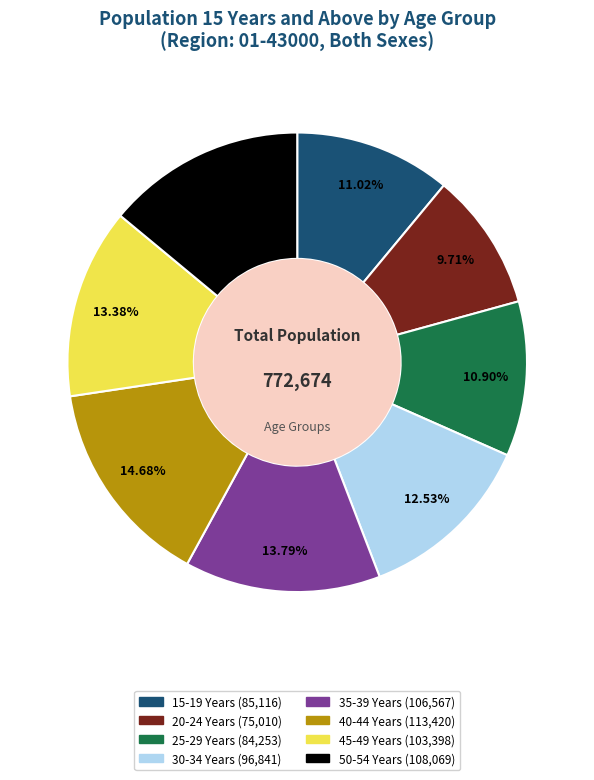

Do 20-24 Years and 45-49 Years together represent more than half of the pie?

No